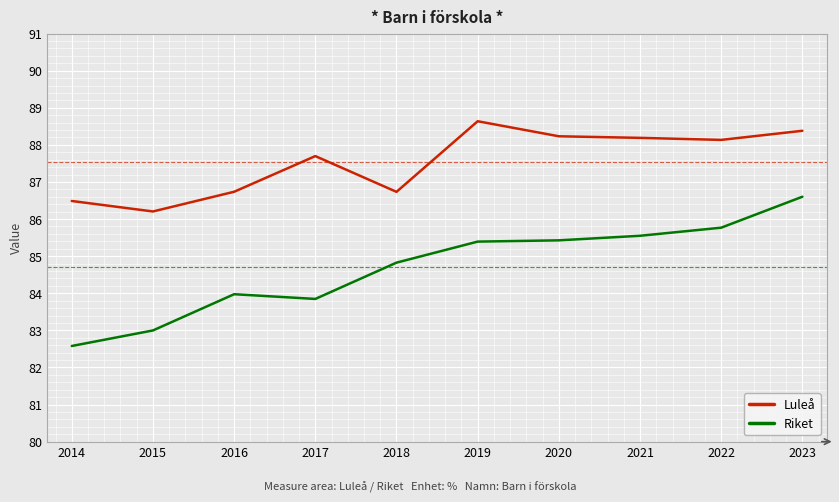

True or false: Riket and Luleå cross at least once.

False